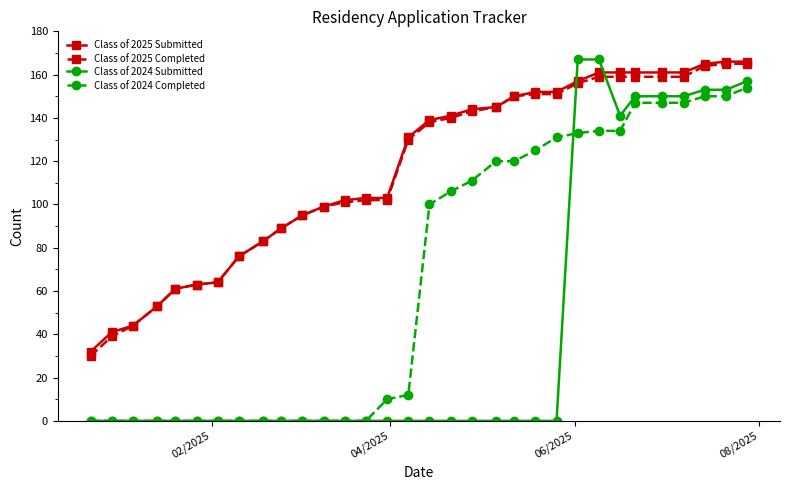

True or false: Class of 2025 Submitted and Class of 2024 Completed intersect in this chart.

False